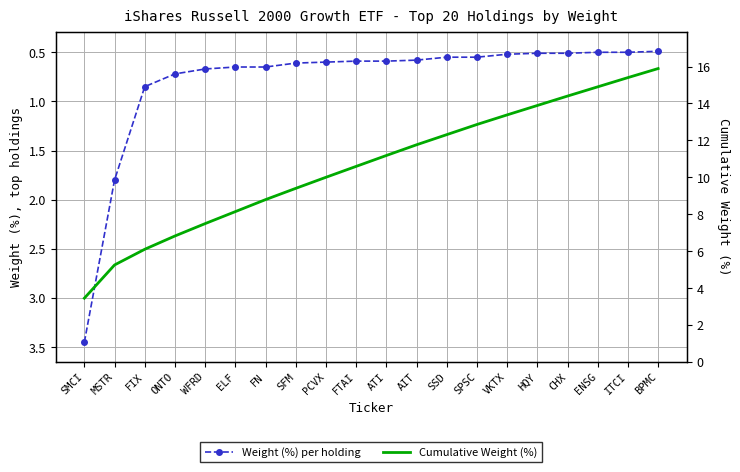

What is the sum of all Weight (%) values?

15.9